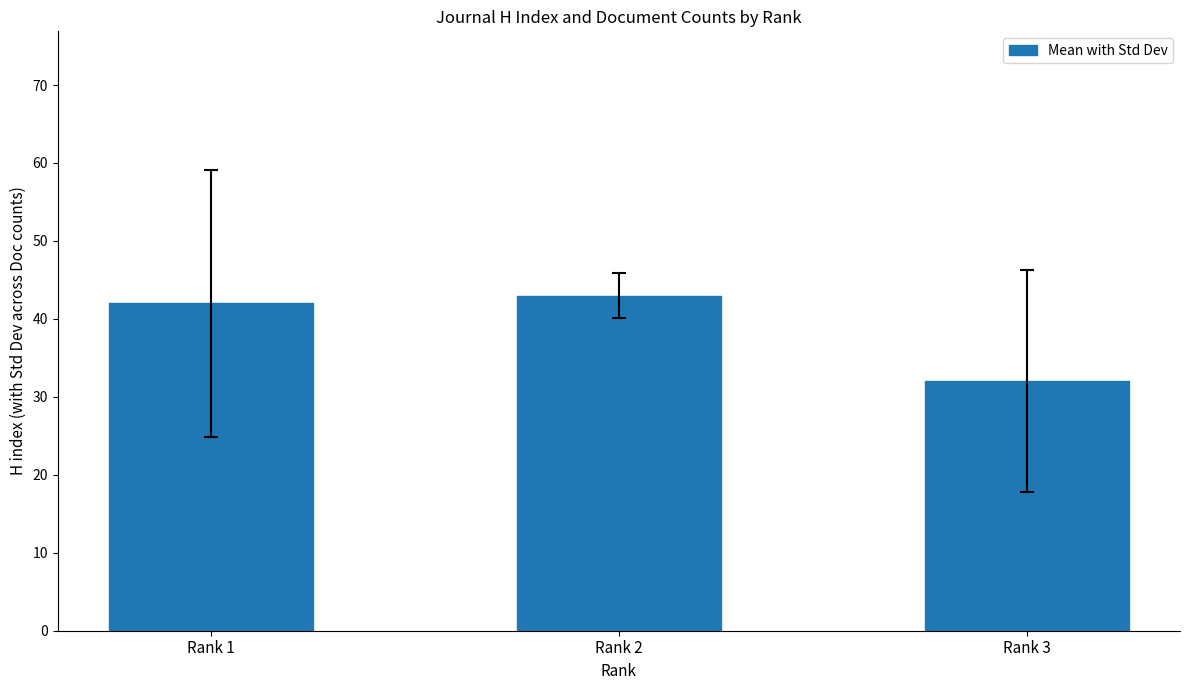

Which label corresponds to the largest value in the chart?

Rank 2